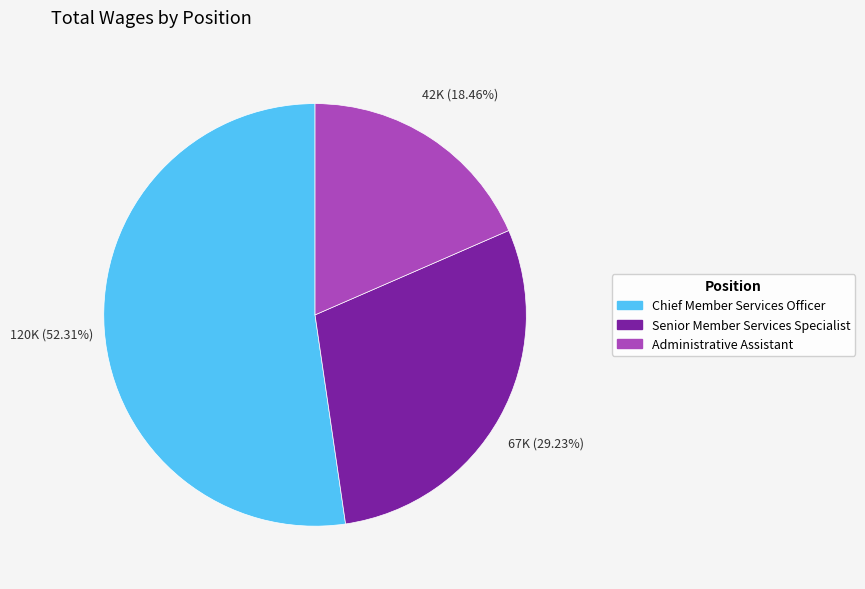

To the nearest percent, what portion does Chief Member Services Officer represent?

52%